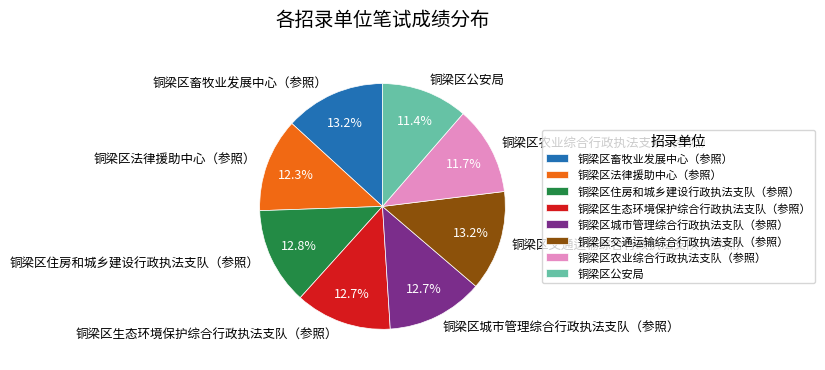

Is 铜梁区生态环境保护综合行政执法支队（参照） the majority of the pie?

No